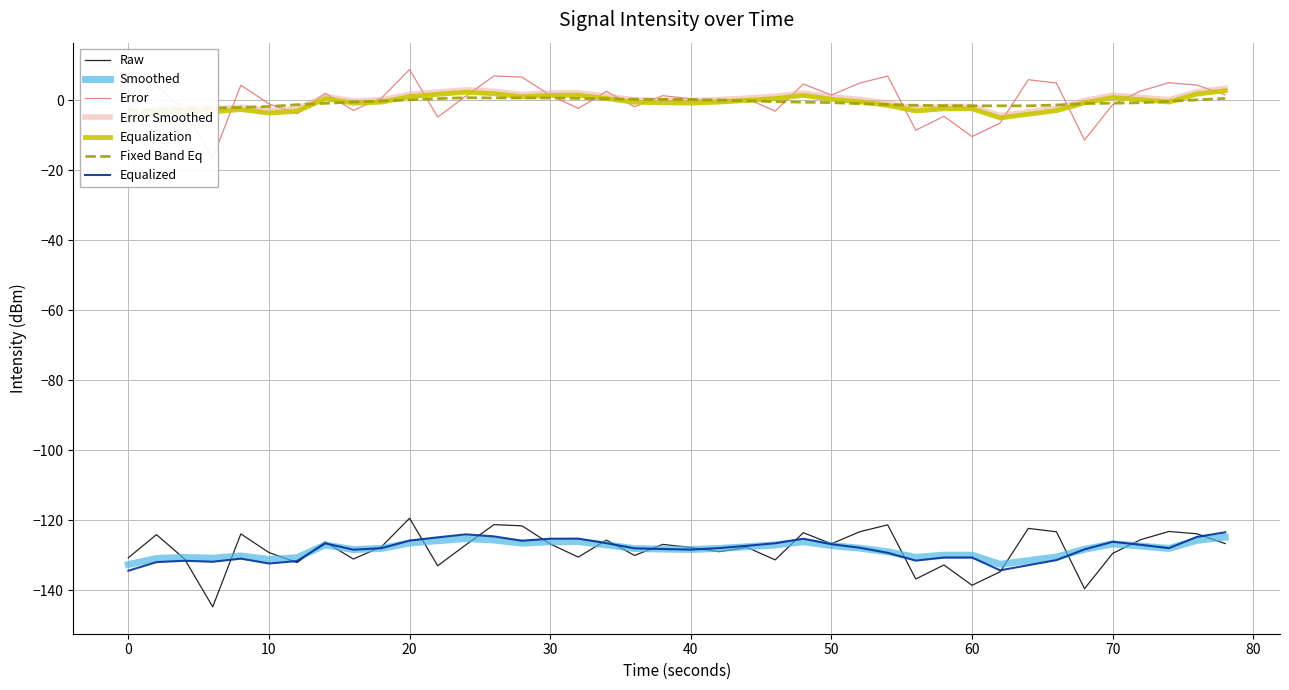

How many interior local peaks (higher than both neighbors) does the data have?

13